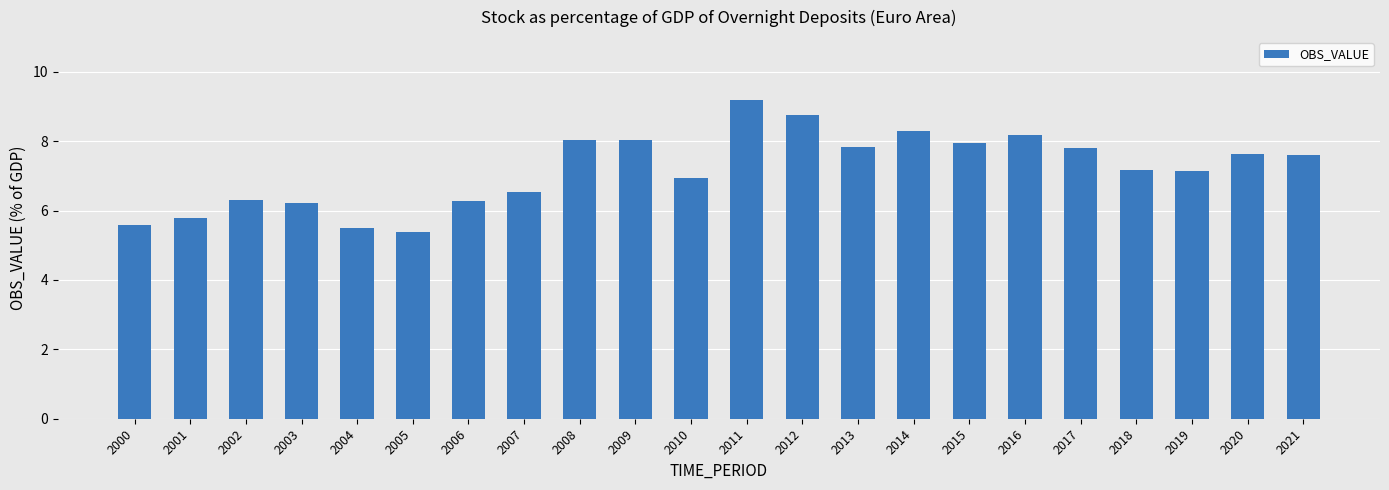

Which has a higher value, 2014 or 2011?

2011